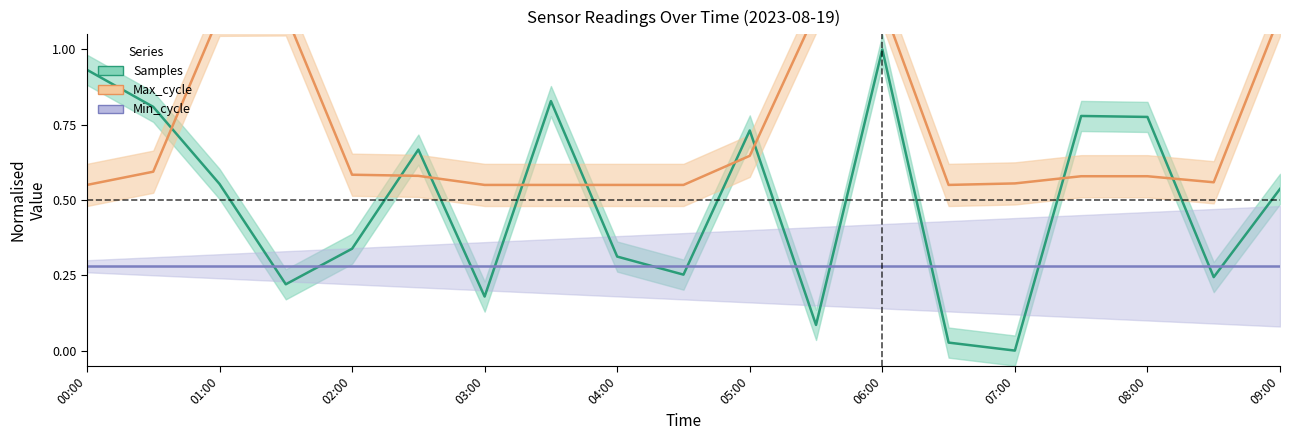

Which series ends up on top after the final intersection of Max_cycle and Samples?

Max_cycle